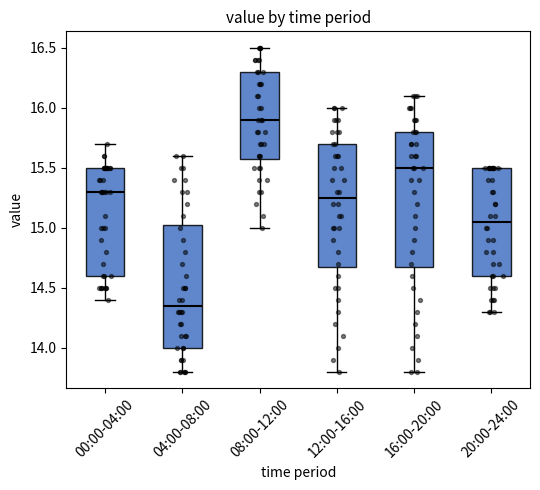

Reading left to right, read every box against the y-axis: the position of its median line, the range the box covers, and the ends of its whiskers. The values are not printed on the chart, so give them approximately, as read against the axis.

00:00-04:00: median 15.30, box 14.60 to 15.50, whiskers 14.40 to 15.70
04:00-08:00: median 14.35, box 14.00 to 15.05, whiskers 13.80 to 15.60
08:00-12:00: median 15.90, box 15.60 to 16.30, whiskers 15.00 to 16.50
12:00-16:00: median 15.25, box 14.70 to 15.70, whiskers 13.80 to 16.00
16:00-20:00: median 15.50, box 14.70 to 15.80, whiskers 13.80 to 16.10
20:00-24:00: median 15.05, box 14.60 to 15.50, whiskers 14.30 to 15.50